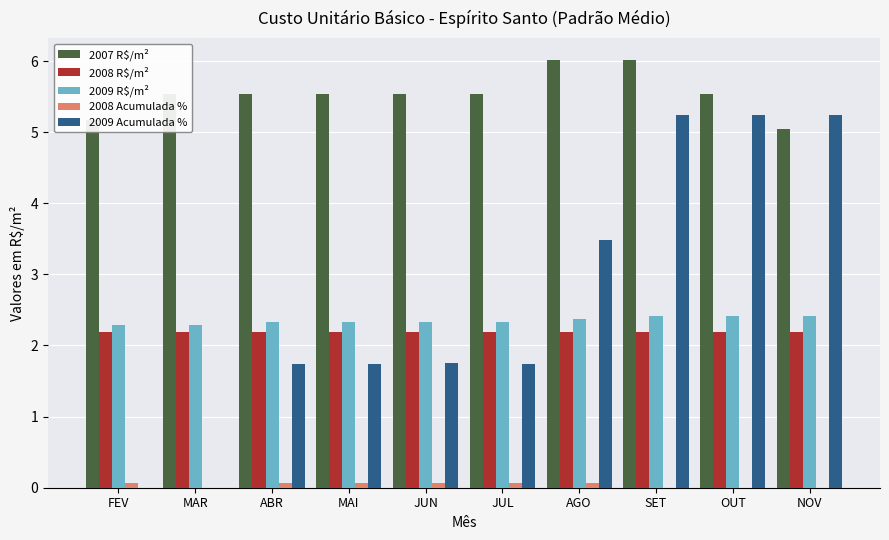

Is it true that 2009 R$/m² equals 2.3 at JUL?

True